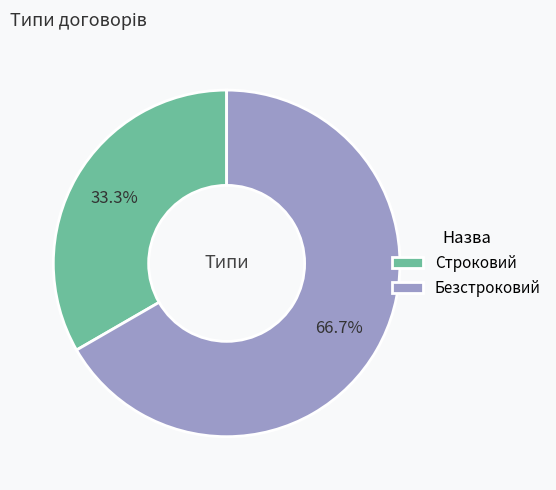

What is the largest slice in the pie chart?

Безстроковий